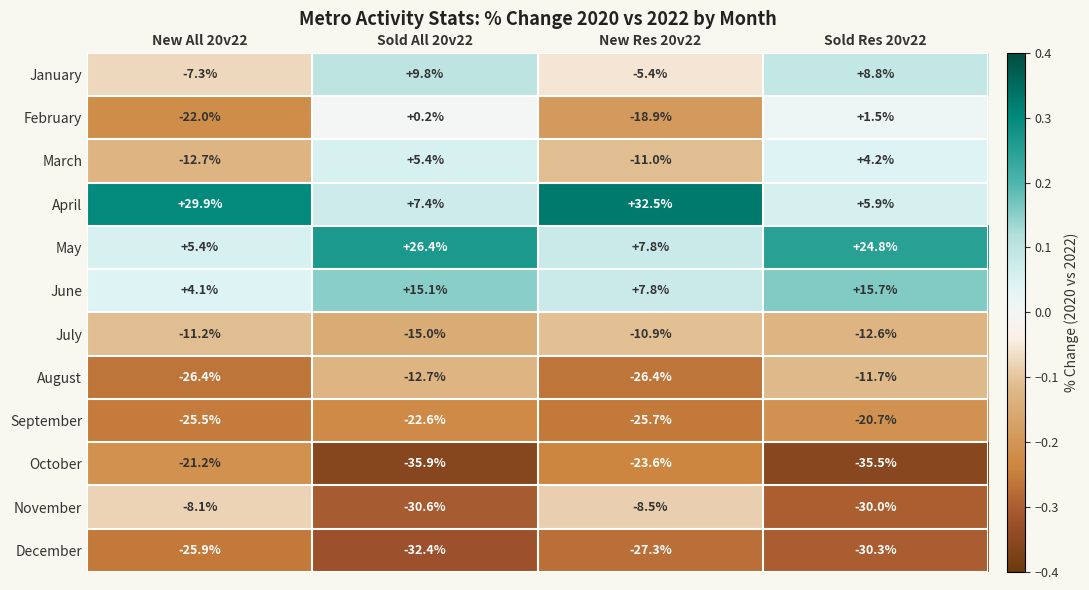

What is the difference between the highest and lowest values at New All 20v22?

56.3